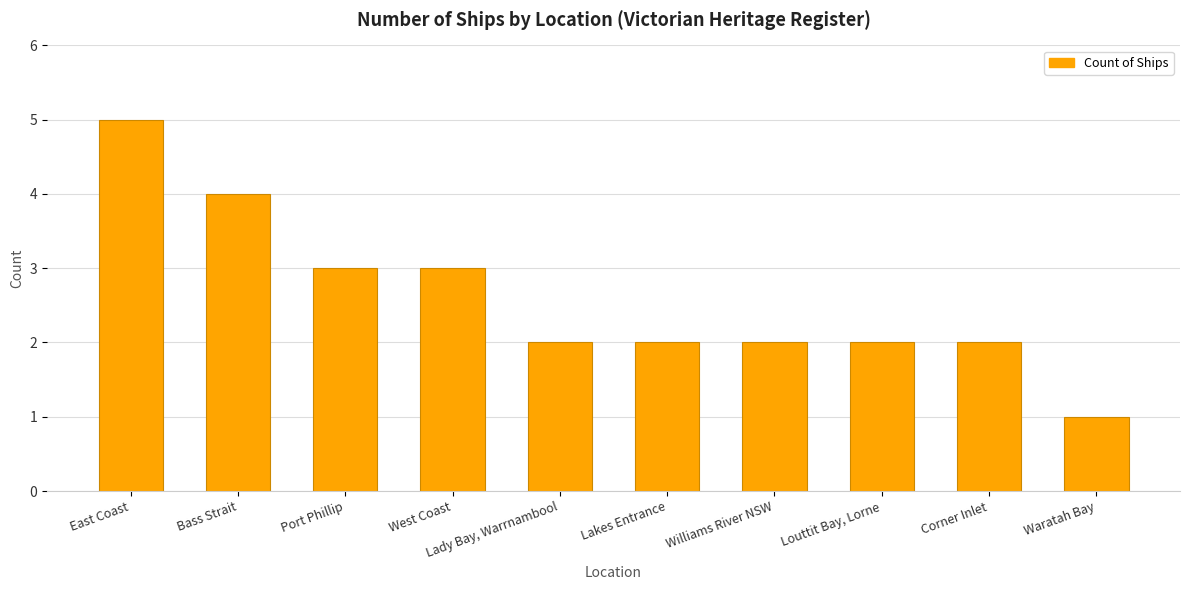

What value does the data have at West Coast?

3